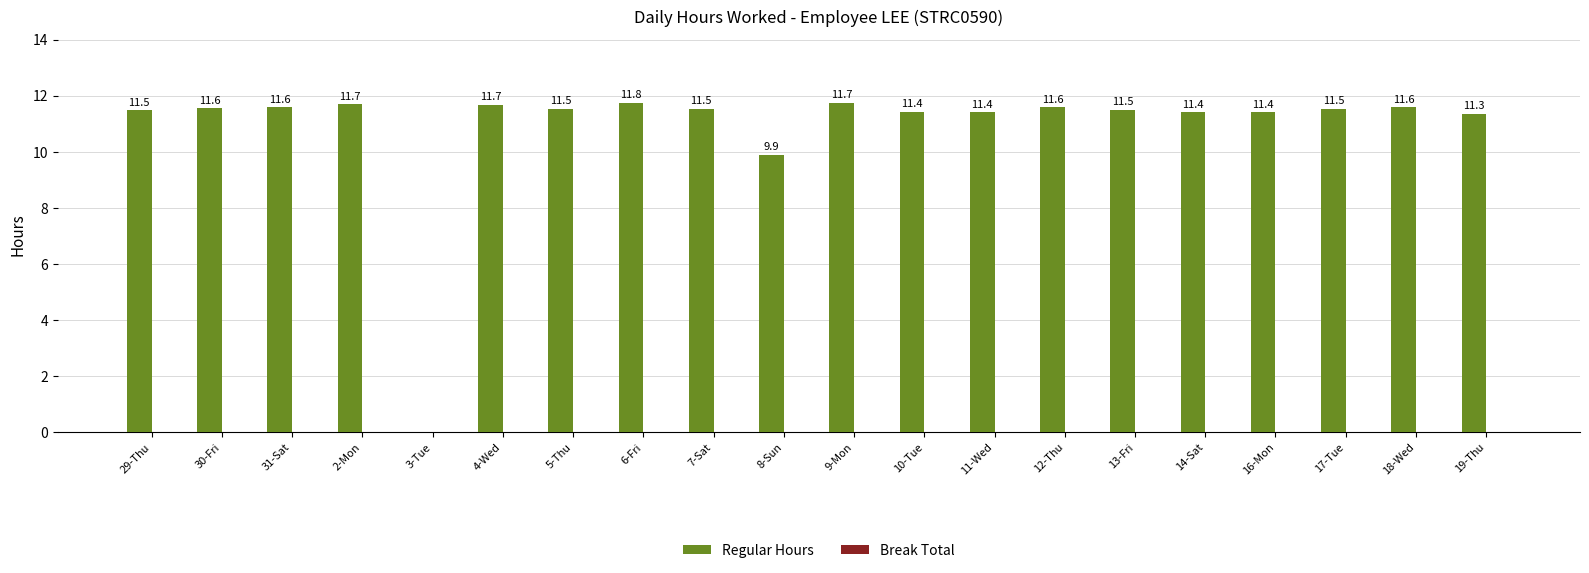

What is the sum of the values at 14-Sat and 4-Wed?

23.1